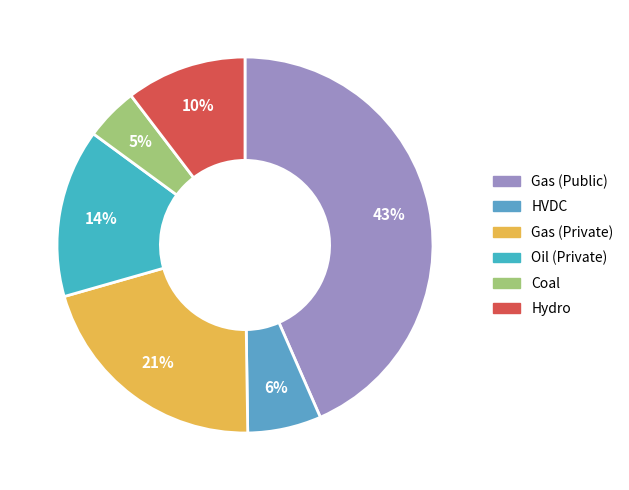

To the nearest percent, what percentage of the pie is Hydro?

10%